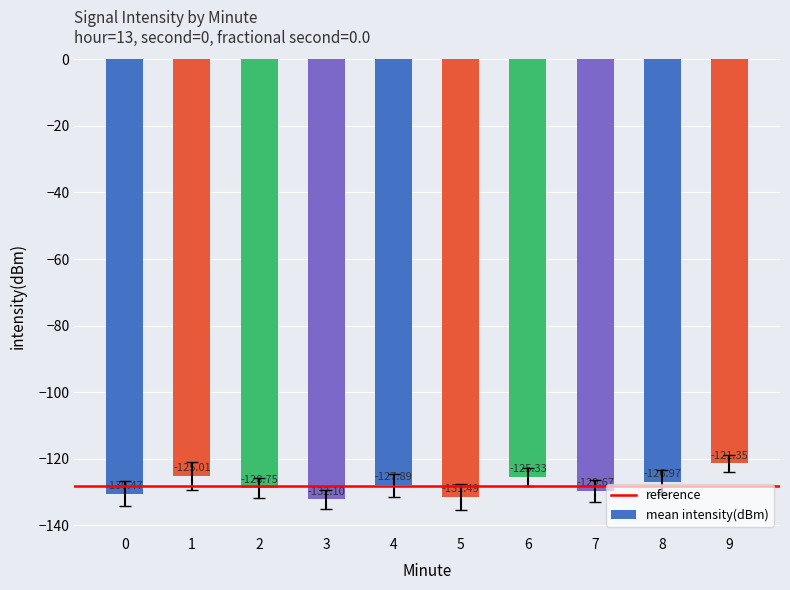

What is the difference between the values at 1 and 0?

5.5